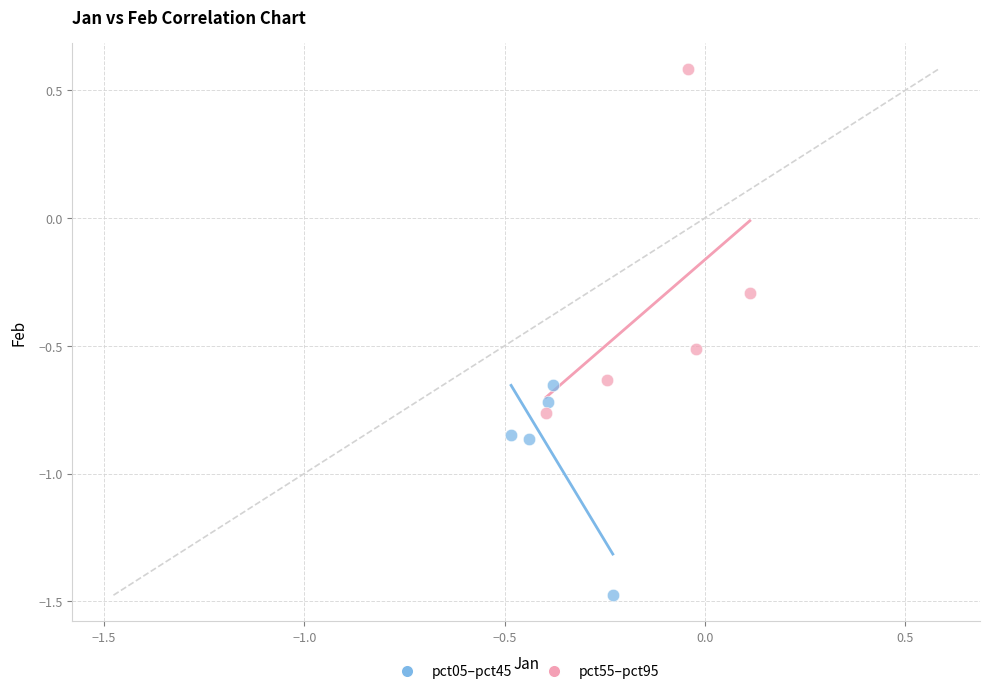

Which series has the largest Y range (max minus min)?

pct55–pct95